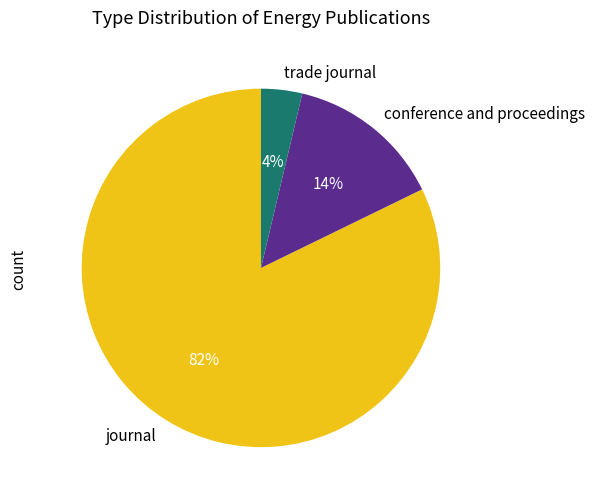

Do journal and trade journal together represent more than half of the pie?

Yes